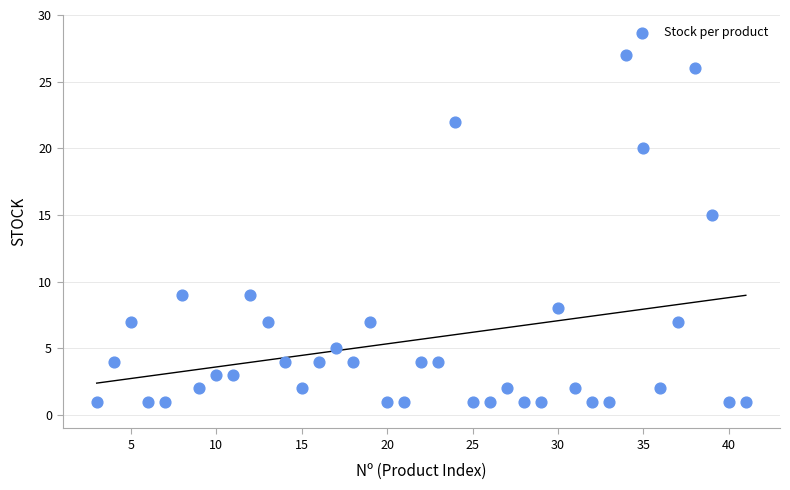

What is the range of X values (max minus min)?

38